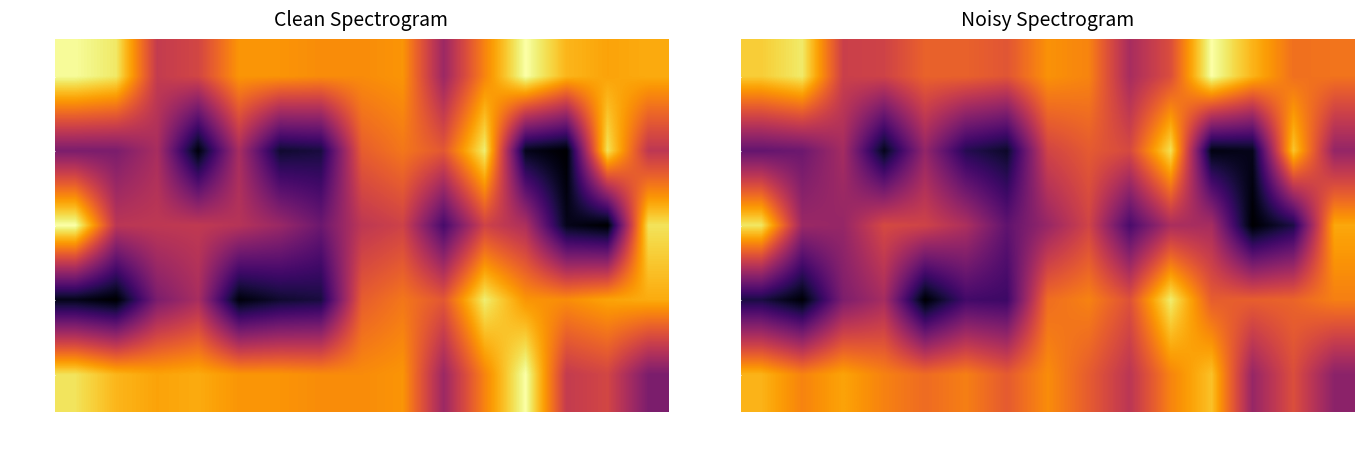

Count the number of categories in the chart.

15